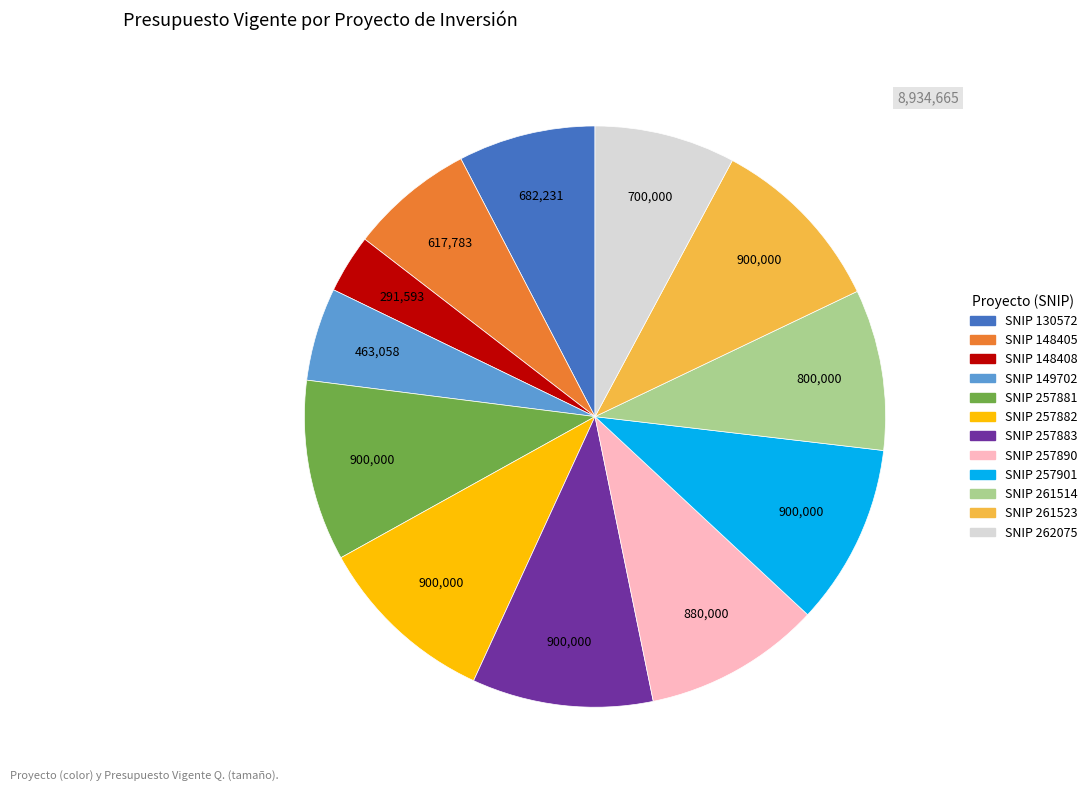

Is the sum of SNIP 262075 and SNIP 257890 greater than half?

No